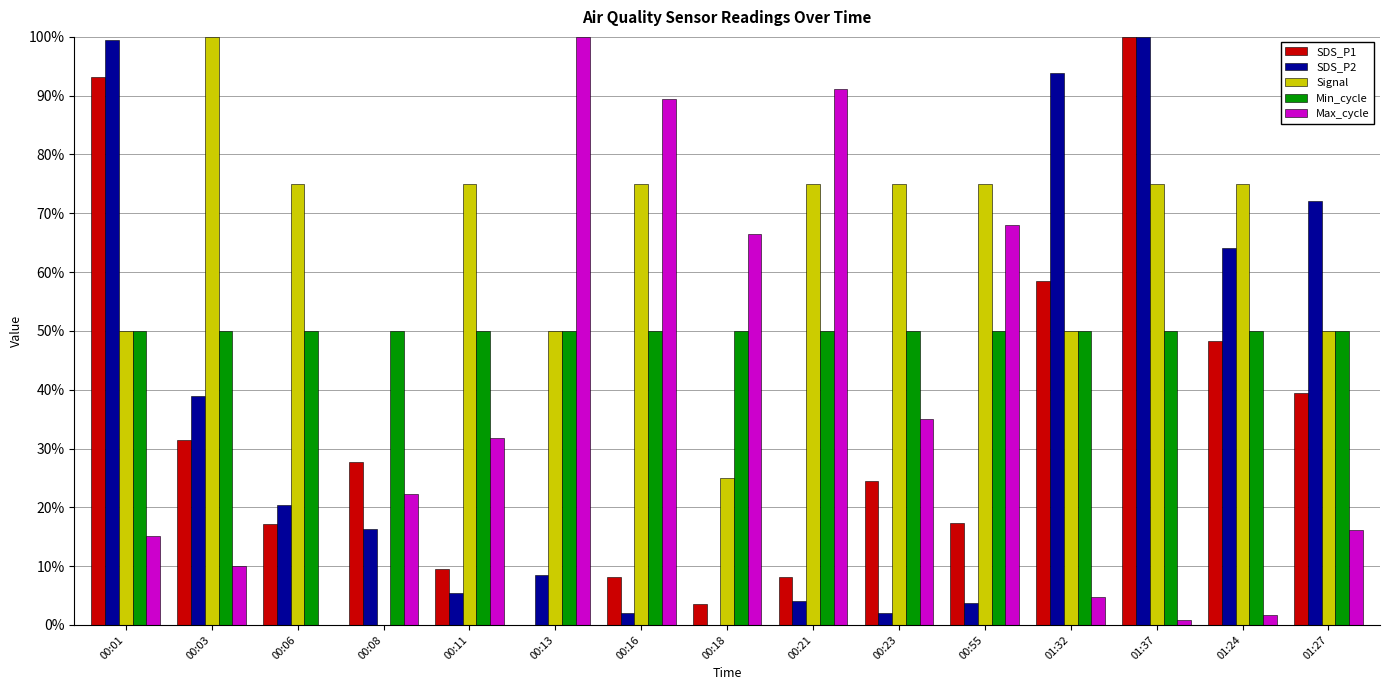

Are the bars horizontal?

No